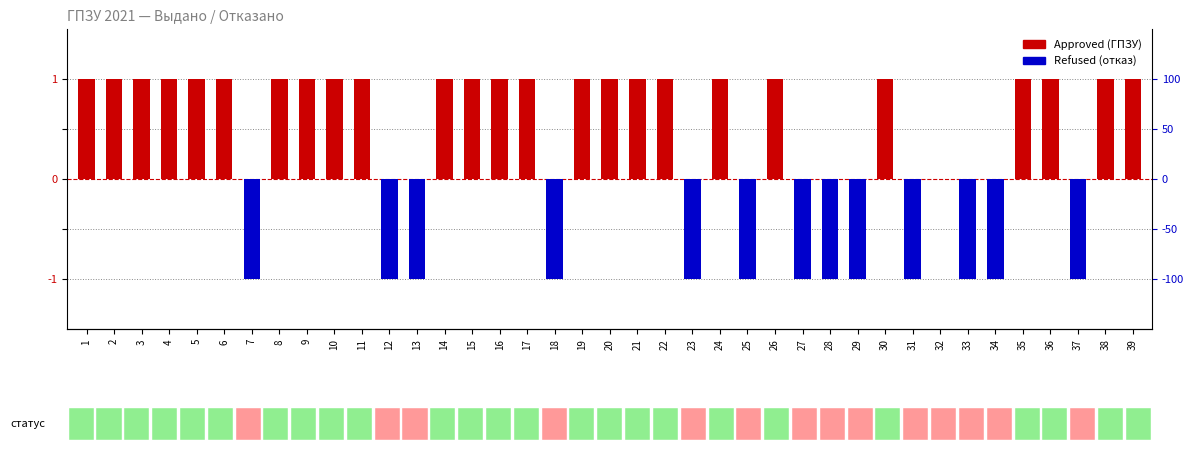

What is the difference between the maximum and minimum values in the Approved (ГПЗУ) series?

1